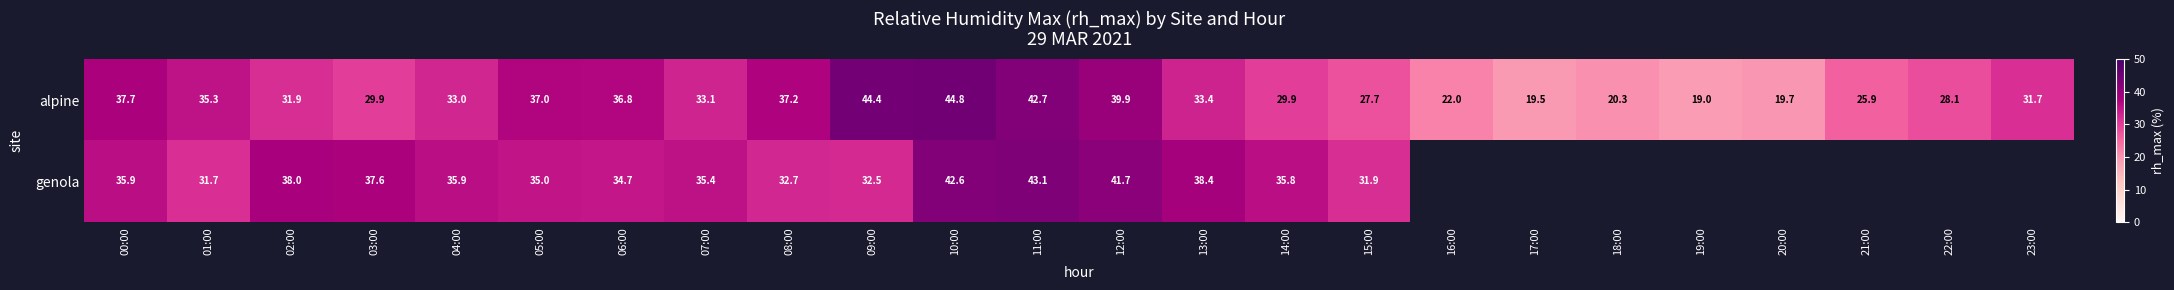

At 10:00, list the series in order from largest to smallest.

alpine, genola